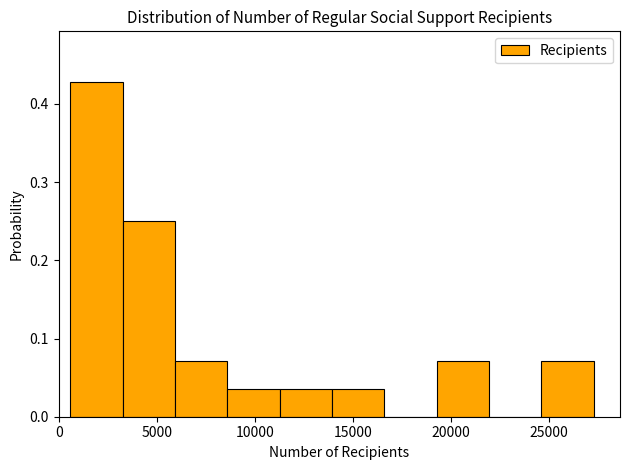

Reading left to right, transcribe this chart: for each bar, give the range it covers on the x-axis and its height. Neither the bar edges nor the heights are printed on the chart, so give them approximately, as read against the axes.

500 to 3500: 0.43
3500 to 6000: 0.25
6000 to 8500: 0.07
8500 to 11500: 0.04
11500 to 14000: 0.04
14000 to 16500: 0.04
16500 to 19500: 0
19500 to 22000: 0.07
22000 to 24500: 0
24500 to 27500: 0.07